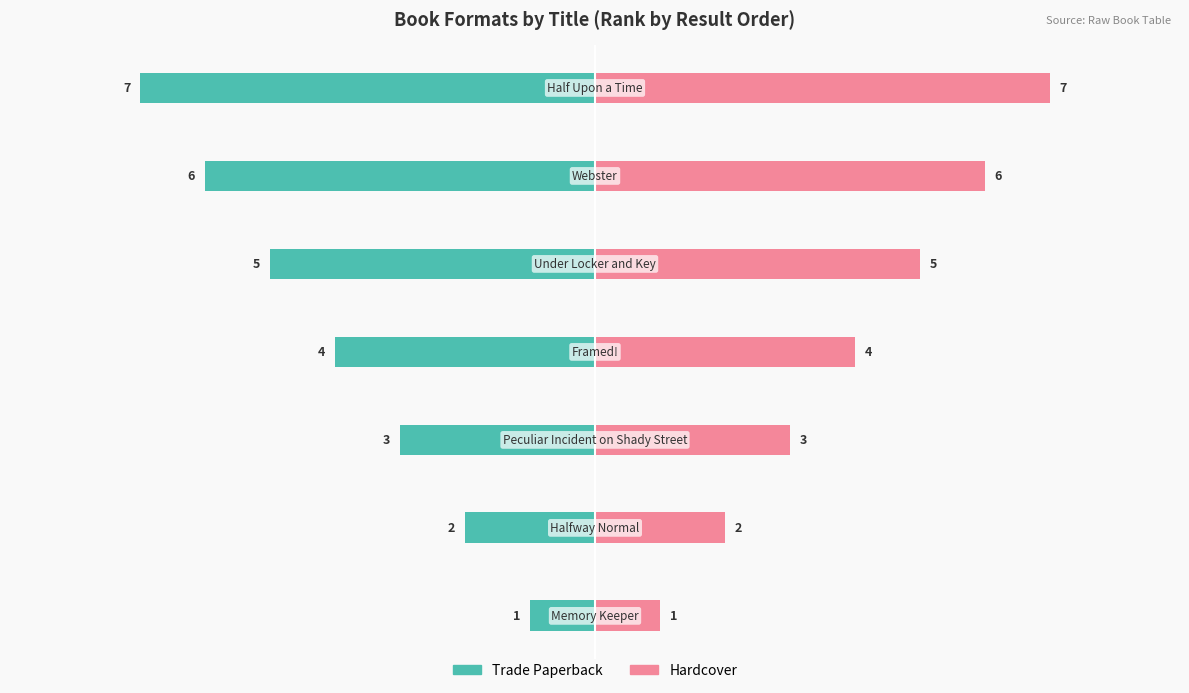

At how many categories does at least one series exceed 0?

7